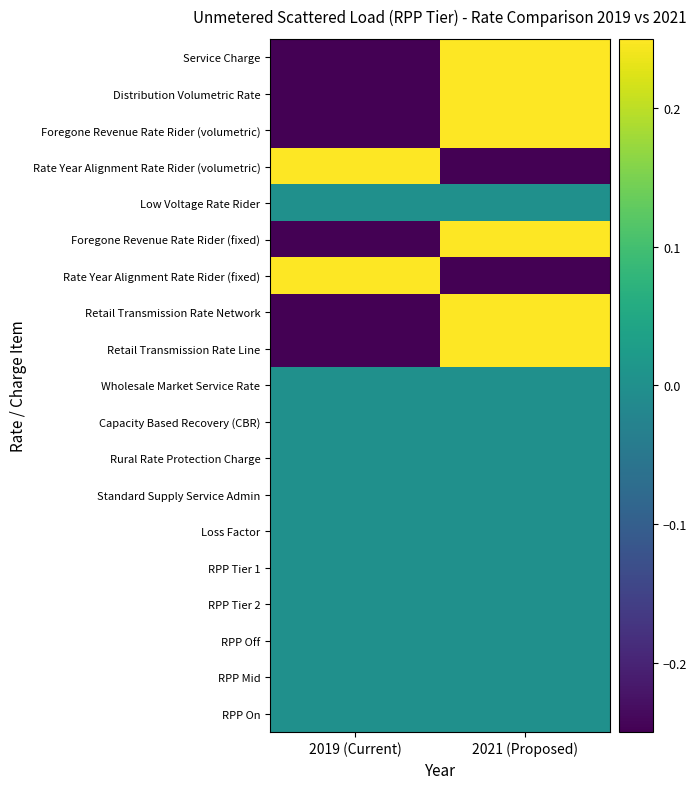

Reading left to right, what are all the values shown in this chart?

Service Charge: 2019 (Current)=-0.5	2021 (Proposed)=0.5
Distribution Volumetric Rate: 2019 (Current)=-0.5	2021 (Proposed)=0.5
Foregone Revenue Rate Rider (volumetric): 2019 (Current)=-0.5	2021 (Proposed)=0.5
Rate Year Alignment Rate Rider (volumetric): 2019 (Current)=0.5	2021 (Proposed)=-0.5
Low Voltage Rate Rider: 2019 (Current)=0.0	2021 (Proposed)=0.0
Foregone Revenue Rate Rider (fixed): 2019 (Current)=-0.5	2021 (Proposed)=0.5
Rate Year Alignment Rate Rider (fixed): 2019 (Current)=0.5	2021 (Proposed)=-0.5
Retail Transmission Rate Network: 2019 (Current)=-0.5	2021 (Proposed)=0.5
Retail Transmission Rate Line: 2019 (Current)=-0.5	2021 (Proposed)=0.5
Wholesale Market Service Rate: 2019 (Current)=0.0	2021 (Proposed)=0.0
Capacity Based Recovery (CBR): 2019 (Current)=0.0	2021 (Proposed)=0.0
Rural Rate Protection Charge: 2019 (Current)=0.0	2021 (Proposed)=0.0
Standard Supply Service Admin: 2019 (Current)=0.0	2021 (Proposed)=0.0
Loss Factor: 2019 (Current)=0.0	2021 (Proposed)=0.0
RPP Tier 1: 2019 (Current)=0.0	2021 (Proposed)=0.0
RPP Tier 2: 2019 (Current)=0.0	2021 (Proposed)=0.0
RPP Off: 2019 (Current)=0.0	2021 (Proposed)=0.0
RPP Mid: 2019 (Current)=0.0	2021 (Proposed)=0.0
RPP On: 2019 (Current)=0.0	2021 (Proposed)=0.0